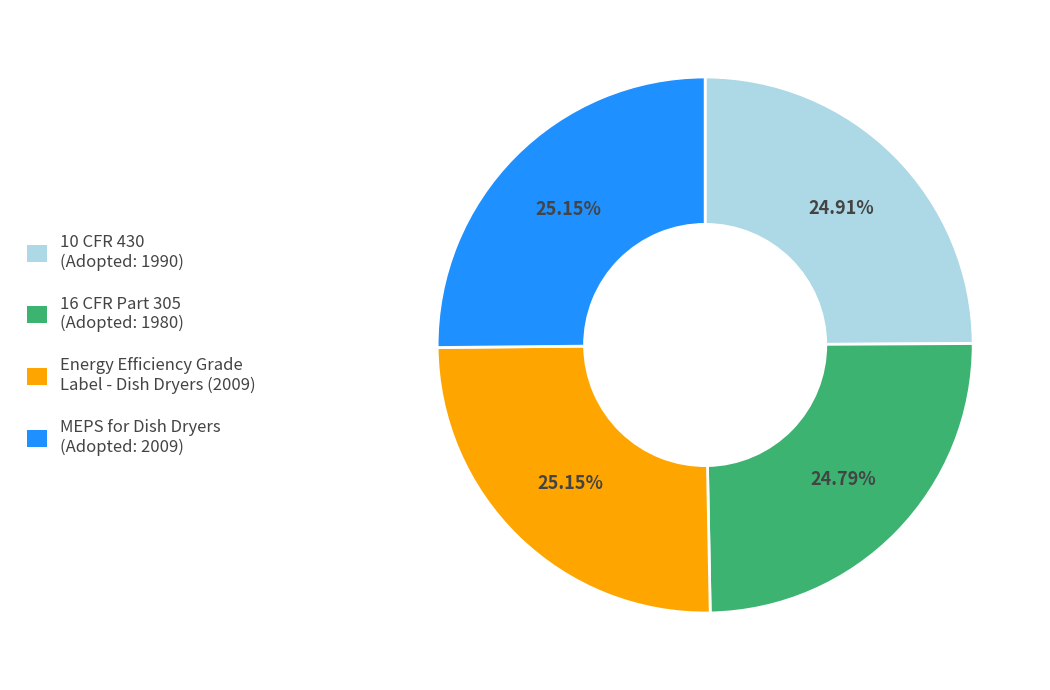

To the nearest percent, what percentage of the pie is MEPS for Dish Dryers?

25%